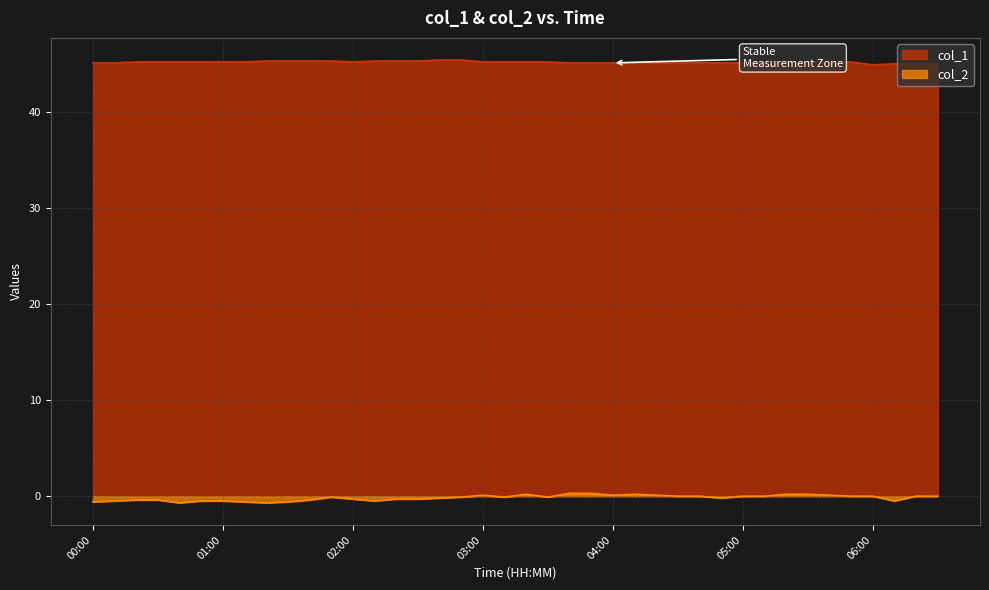

True or false: col_2 has more than 0 interior local peaks.

True